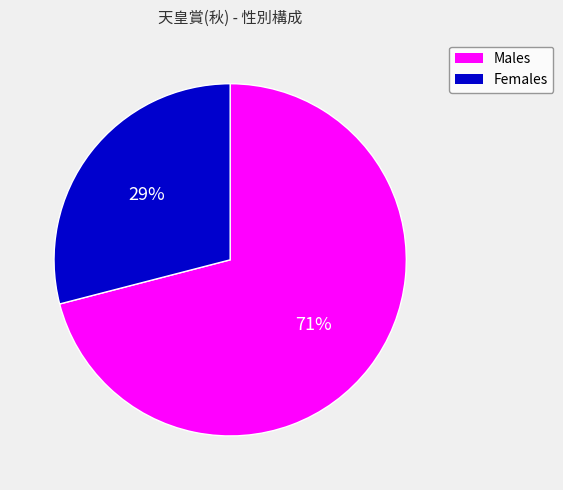

Approximately how many times larger is the value at Females compared to Males?

0.4